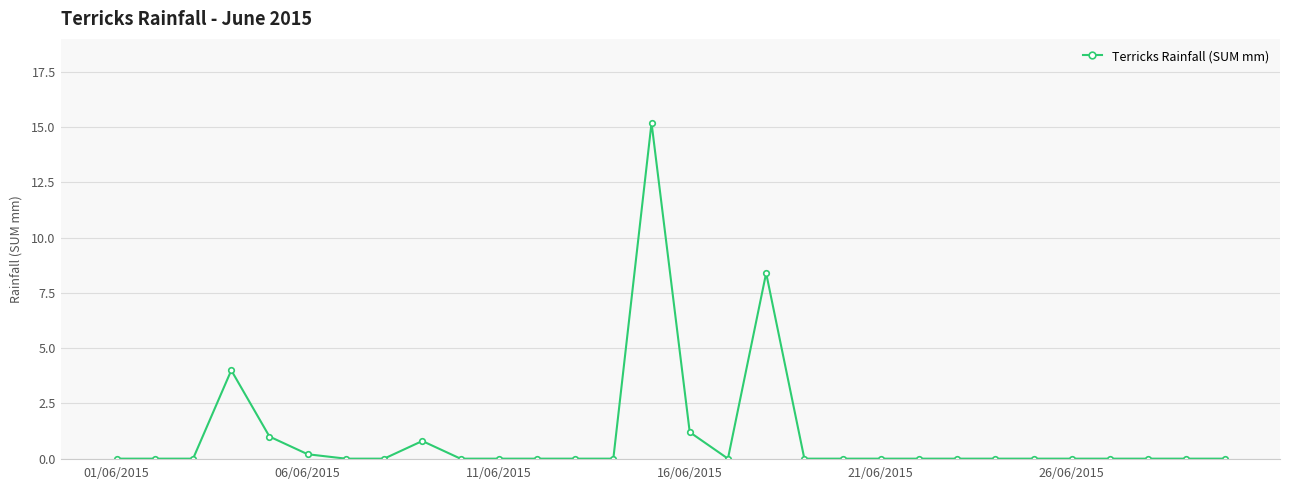

Reading right to left, transcribe all the data shown in this chart.

0.0	0.0	0.0	0.0	0.0	0.0	0.0	0.0	0.0	0.0	0.0	0.0	8.4	0.0	1.2	15.2	0.0	0.0	0.0	0.0	0.0	0.8	0.0	0.0	0.2	1.0	4.0	0.0	0.0	0.0